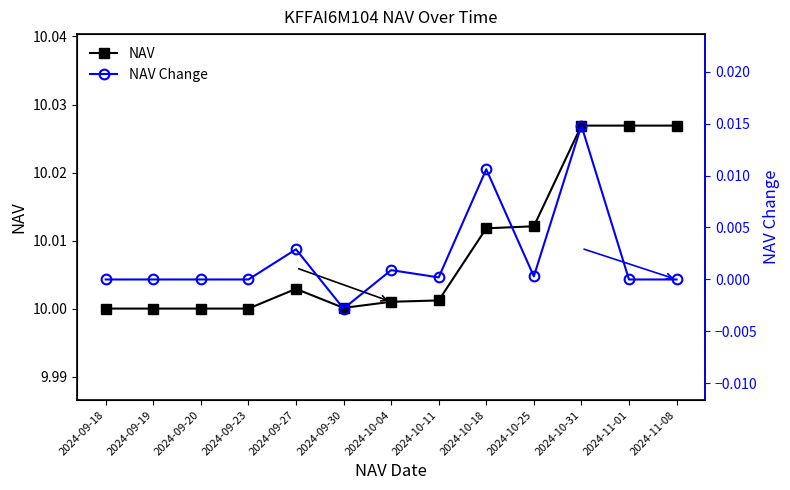

True or false: NAV Change and NAV cross at least once.

False